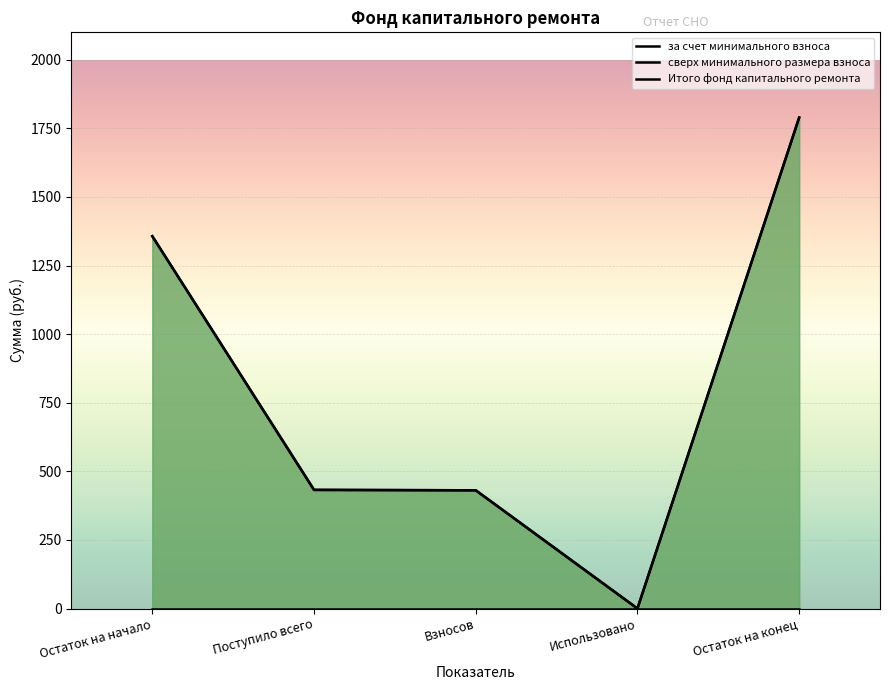

The за счет минимального взноса series shows 235.7 at Взносов. True or false?

False